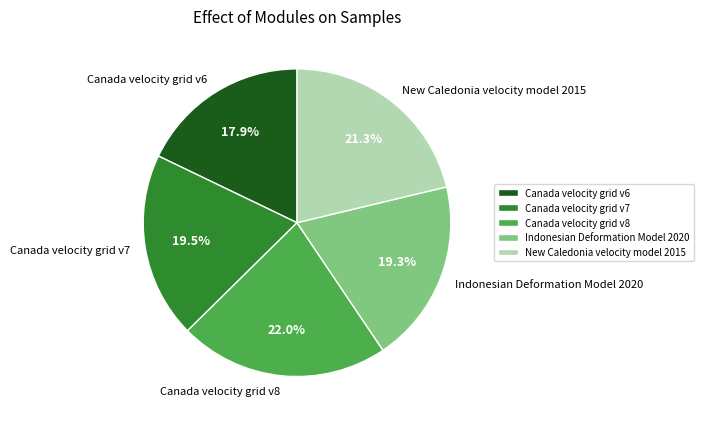

To the nearest percent, what percentage of the pie is Canada velocity grid v8?

22%